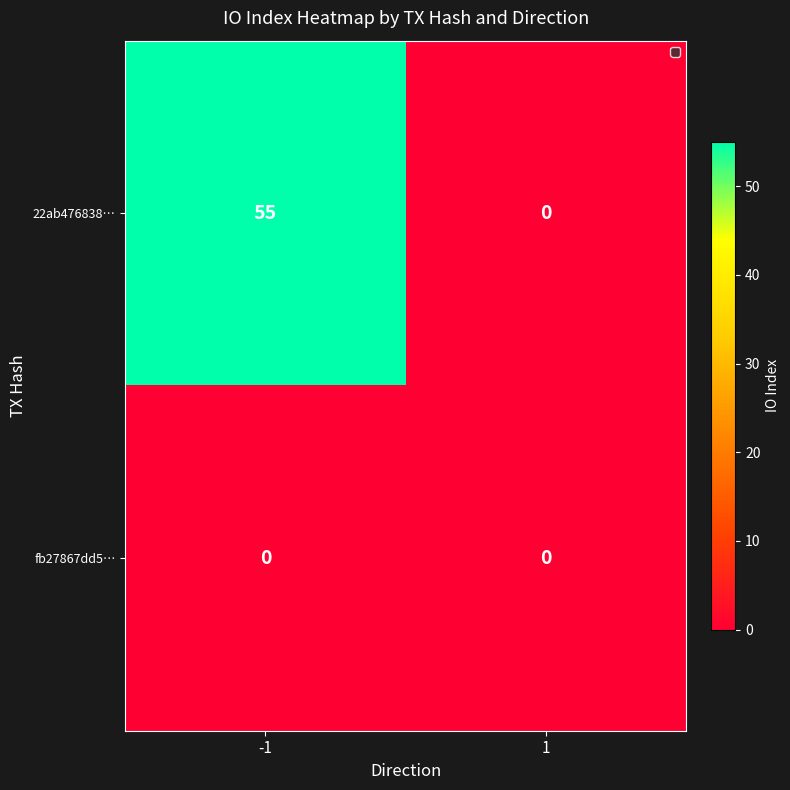

Rank the series by their average value, from lowest to highest.

fb27867dd5…, 22ab476838…